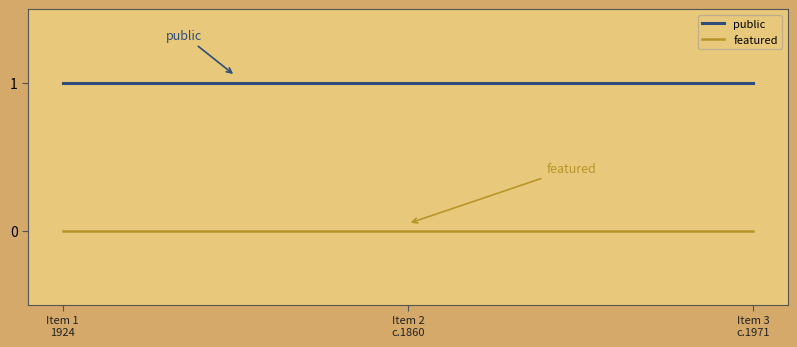

Rank the series by their average value, from highest to lowest.

public, featured